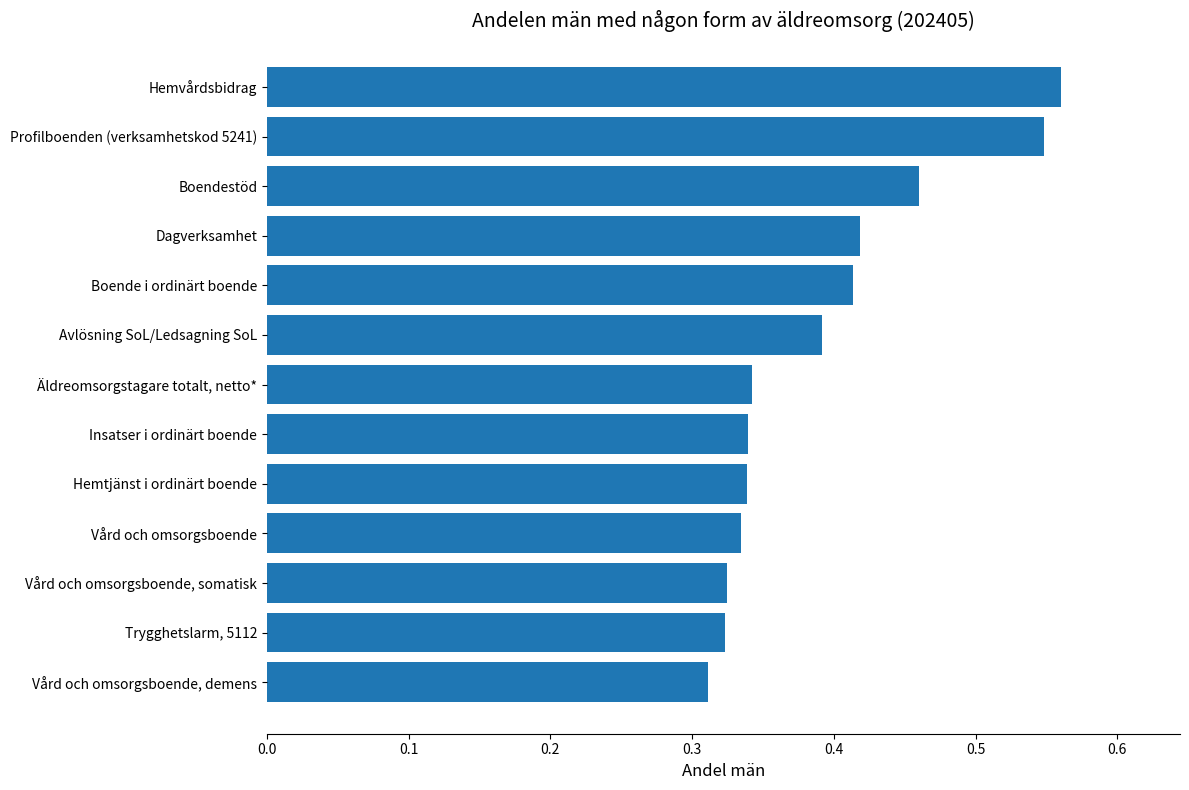

How many values are between 0 and 1?

13